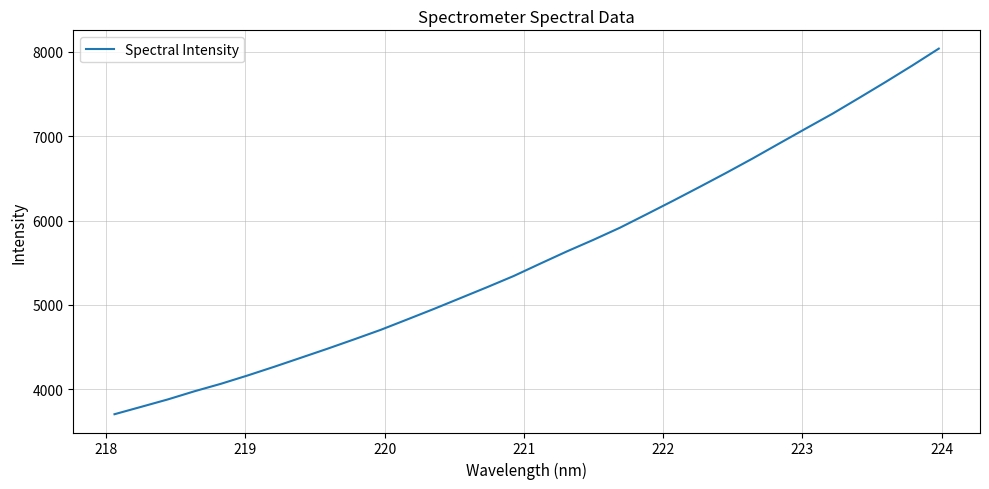

What is the maximum value shown in the chart?

8037.3